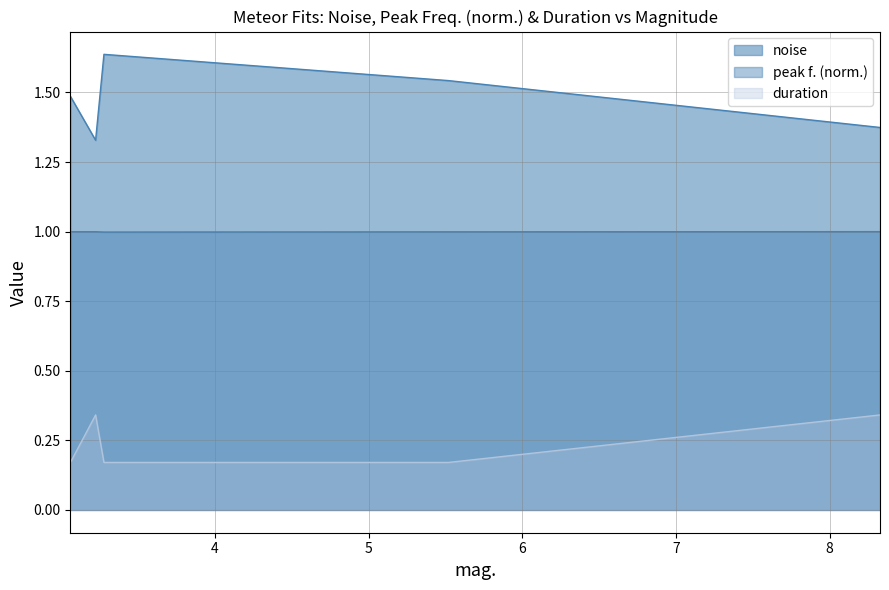

Rank the series at 5.52022 from highest to lowest value.

noise, peak f., duration